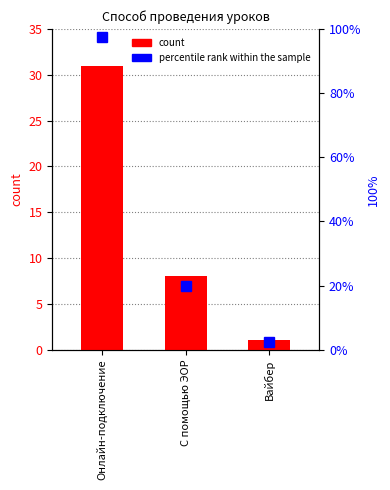

List the series in order of their peak value, lowest first.

count, percentile rank within the sample